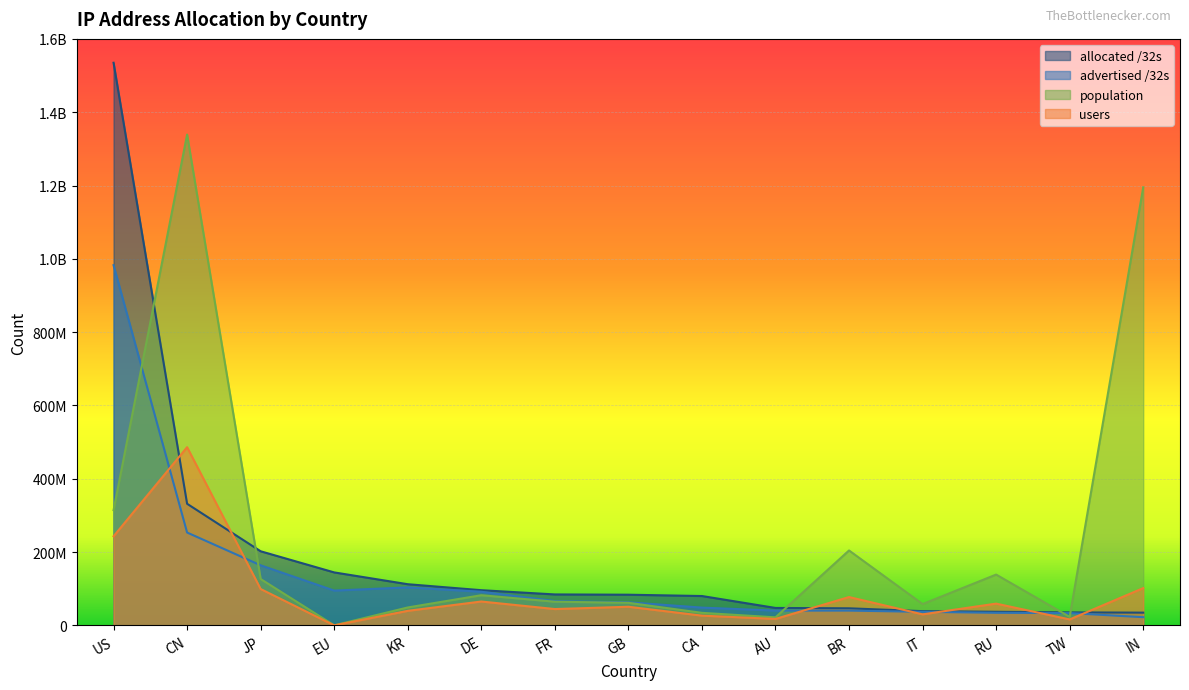

How many values in the population series exceed 64519149?

7